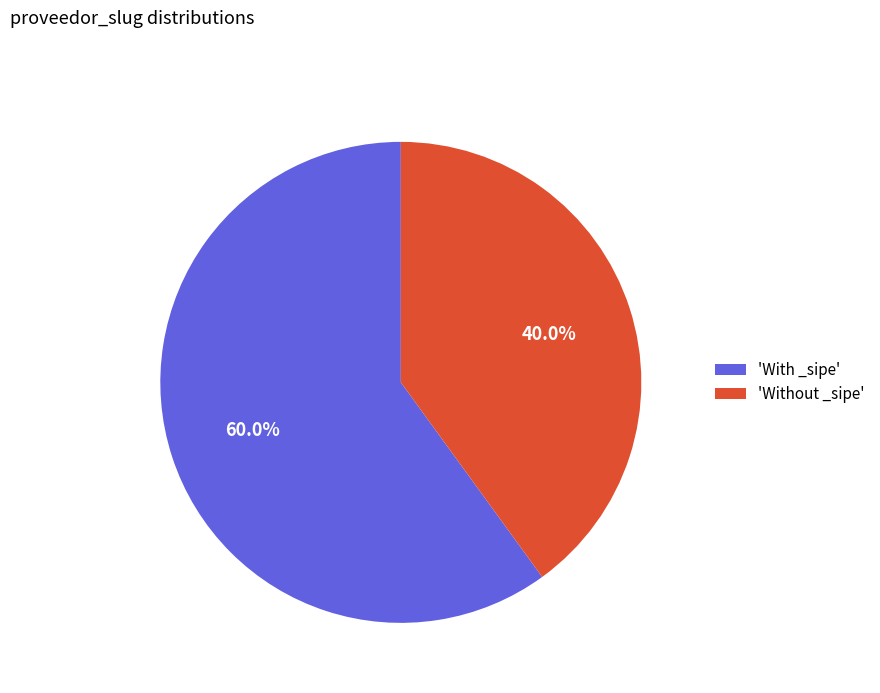

Is there a majority slice in this chart?

Yes